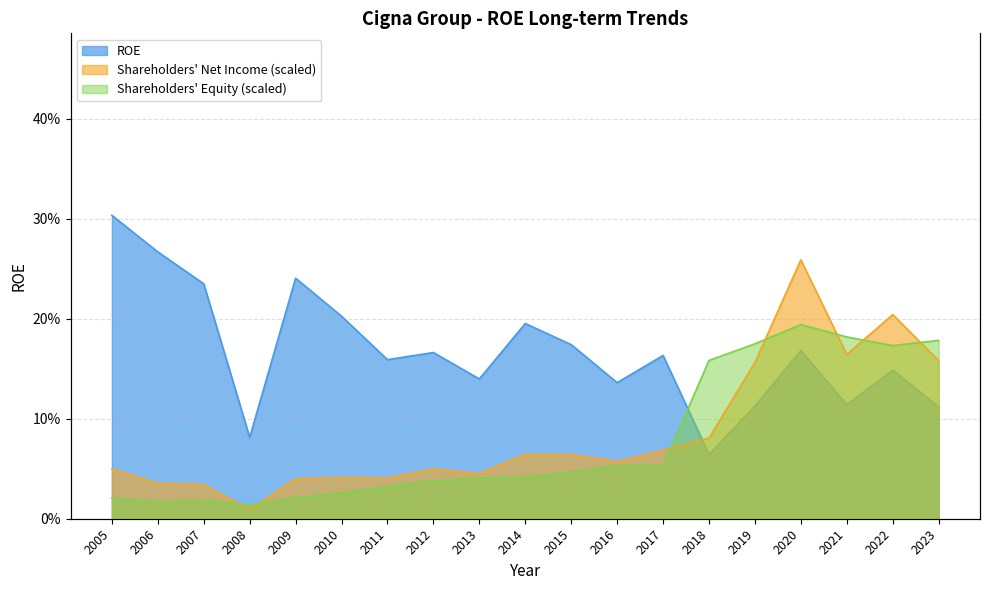

Which category has the lowest value in the Shareholders Equity series?

2008